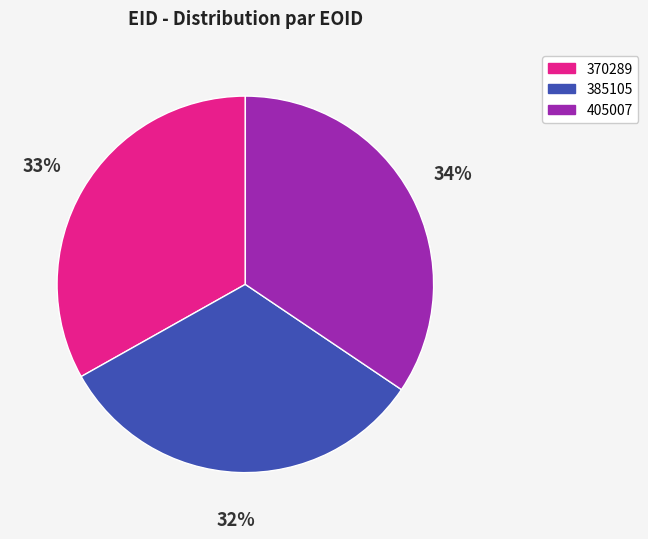

To the nearest percent, what percentage of the pie is 405007?

34%